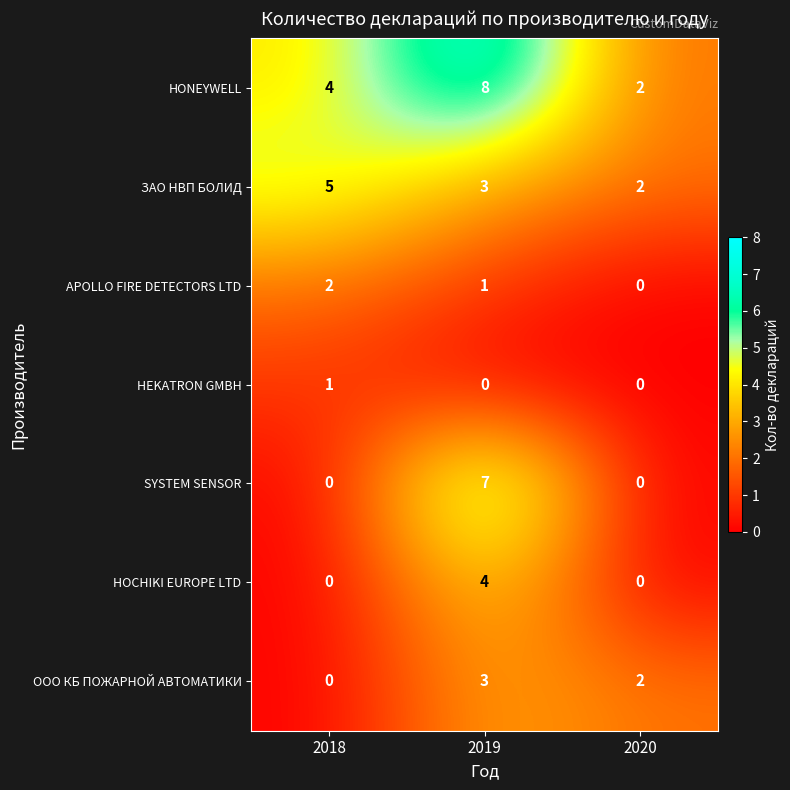

Which series has the largest range (max minus min)?

SYSTEM SENSOR